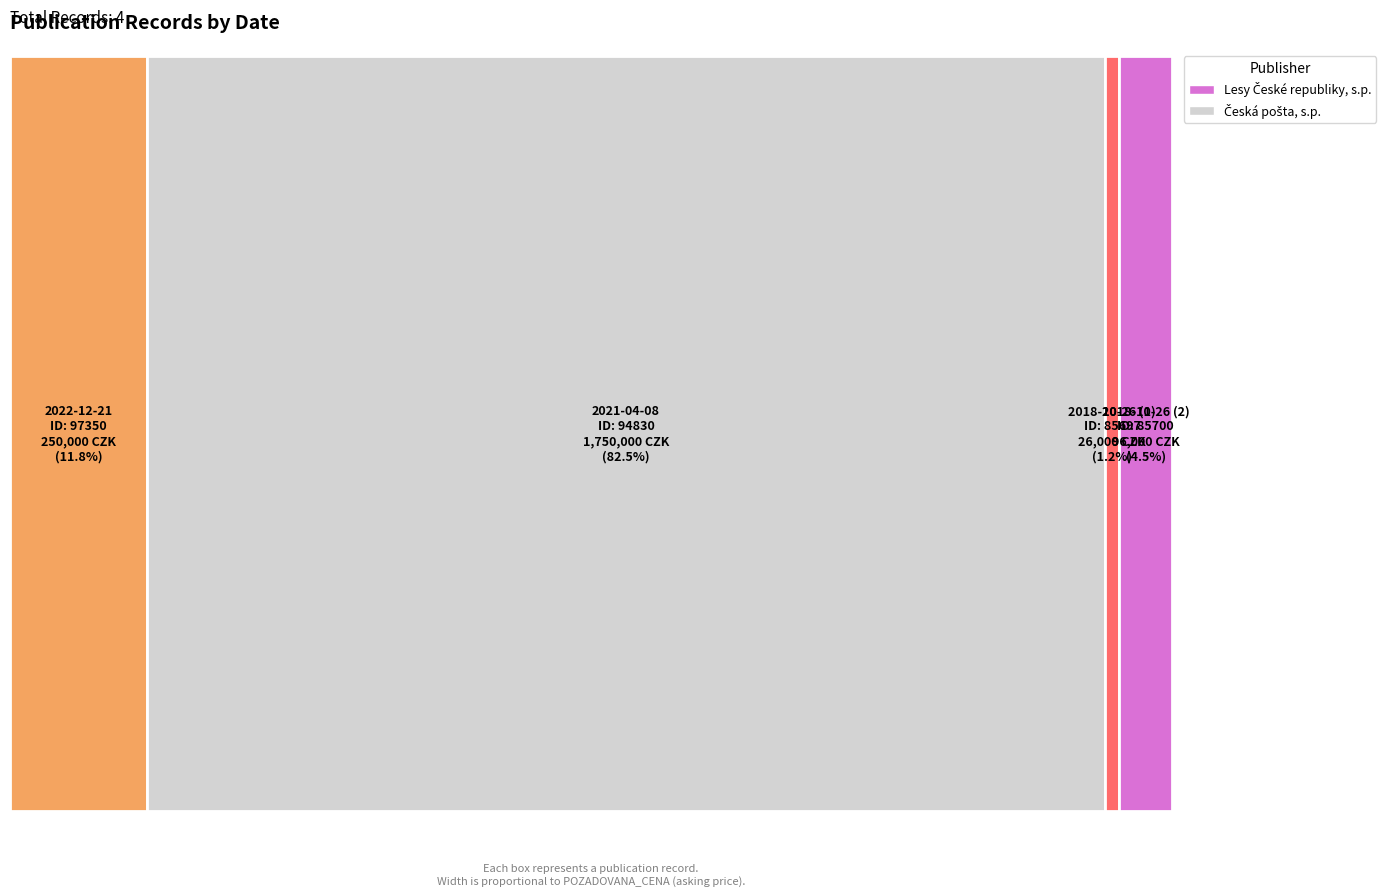

Reading left to right, transcribe all the data shown in this chart.

ID_ZAZNAMU: 97350	94830	85697	85700
POZADOVANA_CENA: 250000	1750000	26000	96000